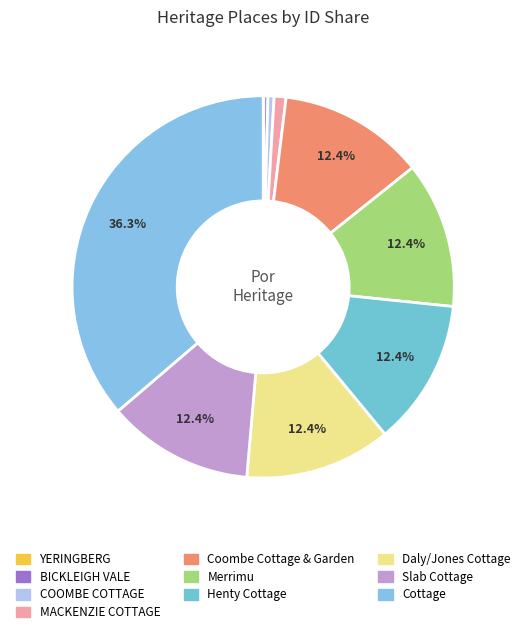

Does MACKENZIE COTTAGE represent more than half of the total?

No